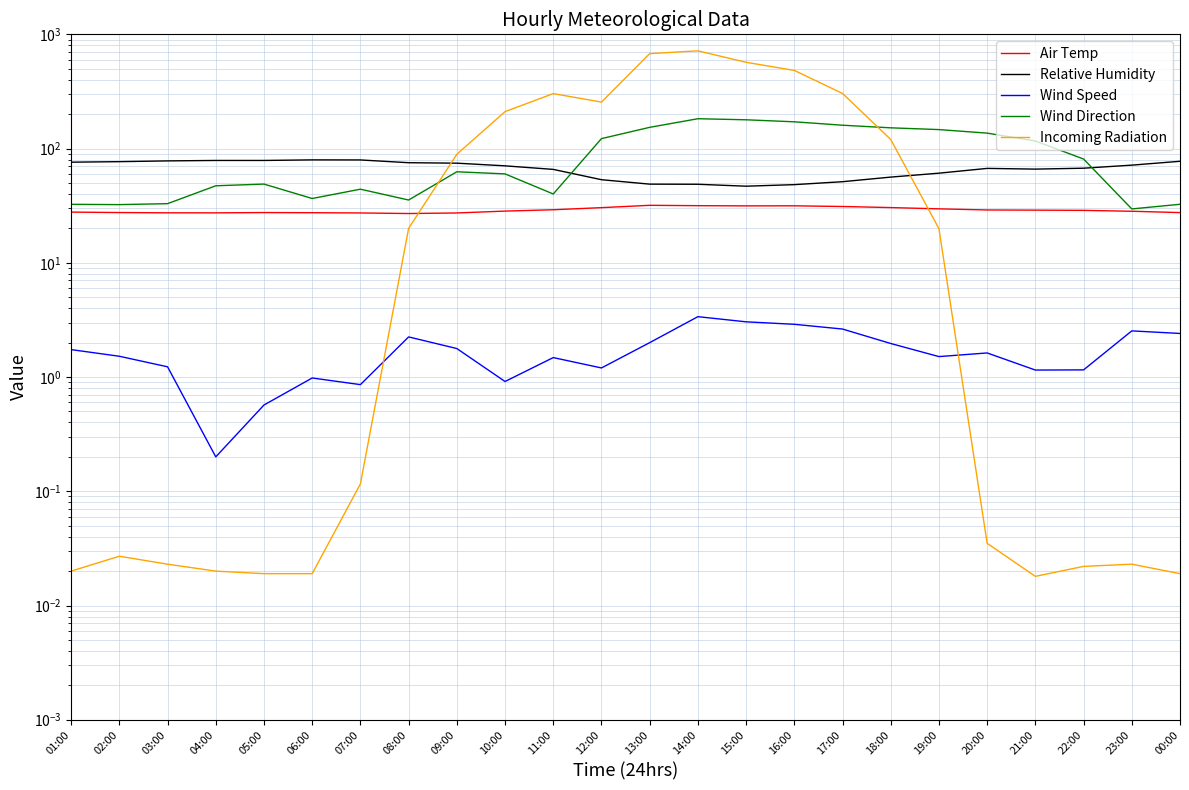

What is the label of the 11th point from the right?

14:00